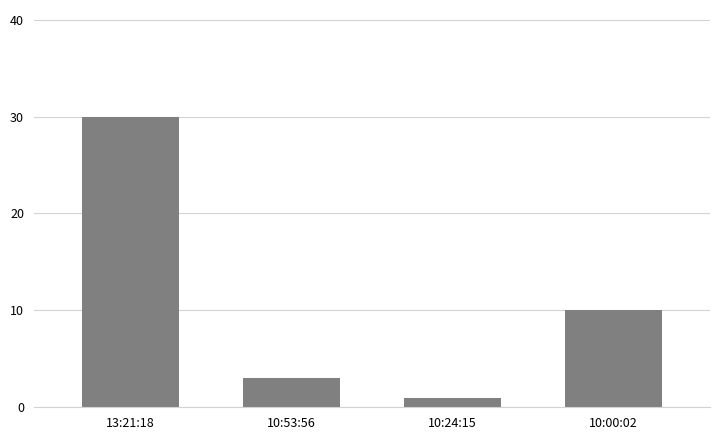

How many bars are there in total?

4